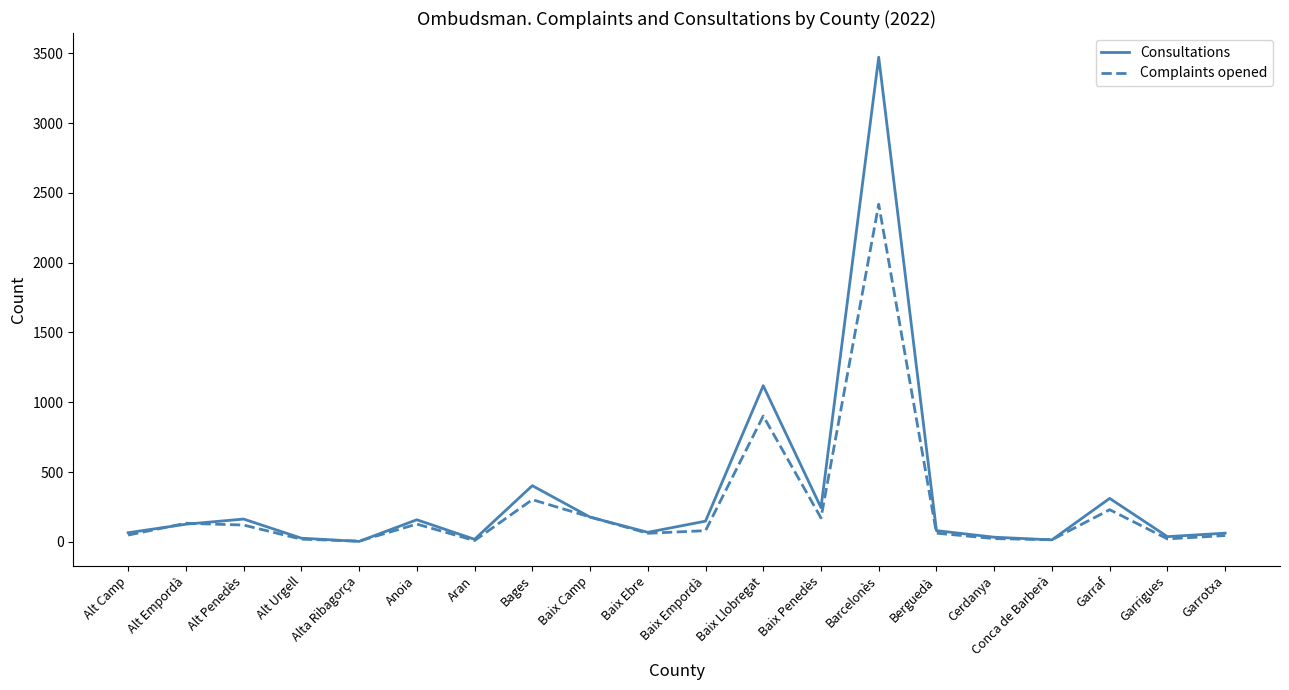

What position from the right is Alta Ribagorça?

16